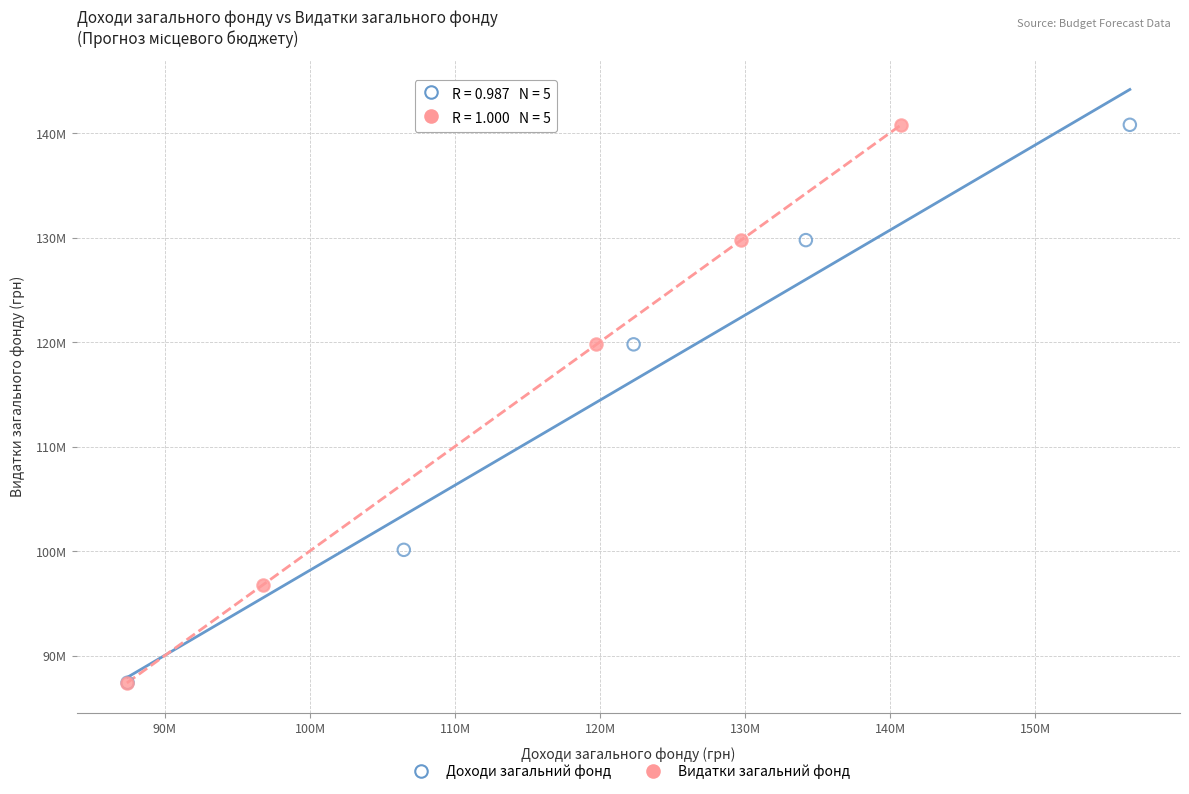

What are all the series names shown in the legend?

Доходи загальний фонд, Видатки загальний фонд